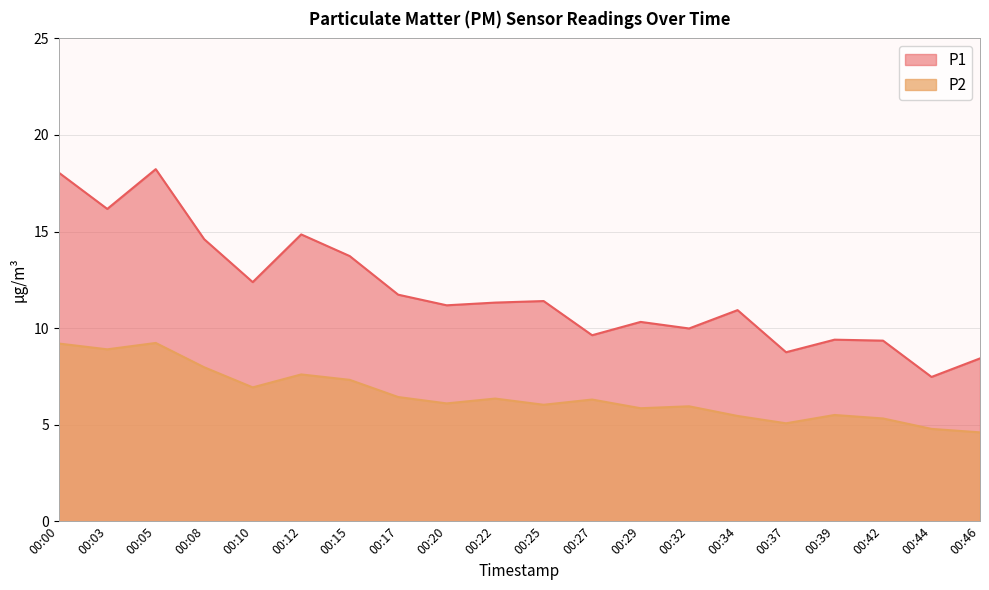

Does the chart have visible grid lines?

Yes